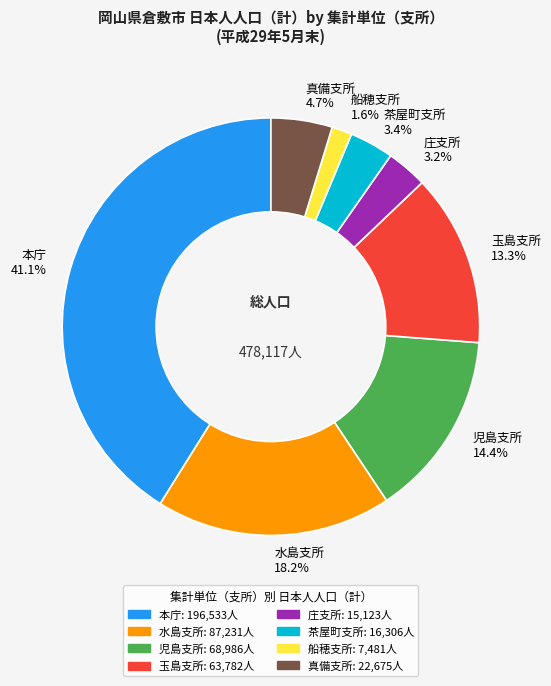

To the nearest percent, what is the average slice percentage?

12%